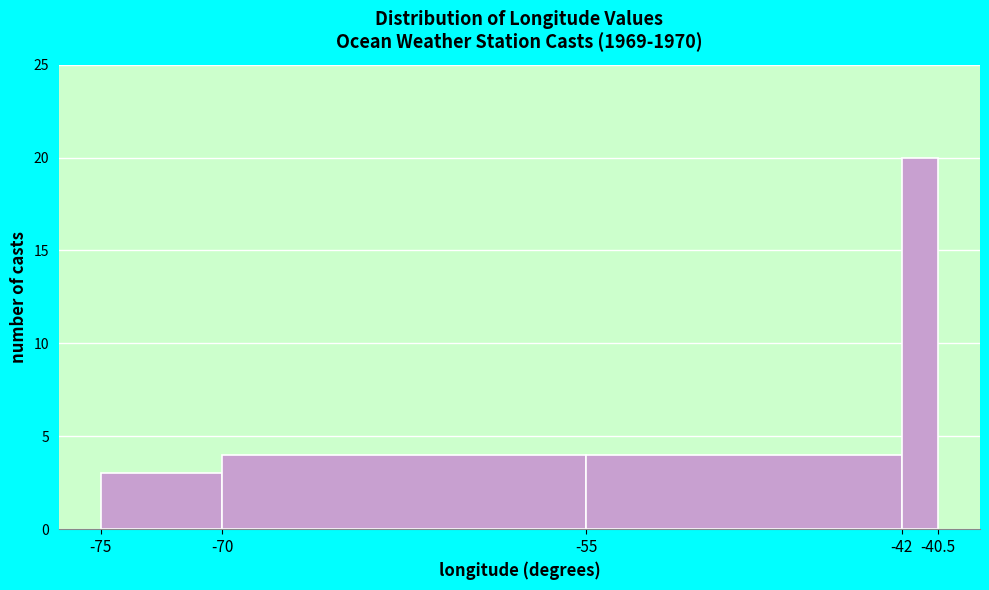

Over which range of the x-axis is the bar tallest?

-42 to -40.5